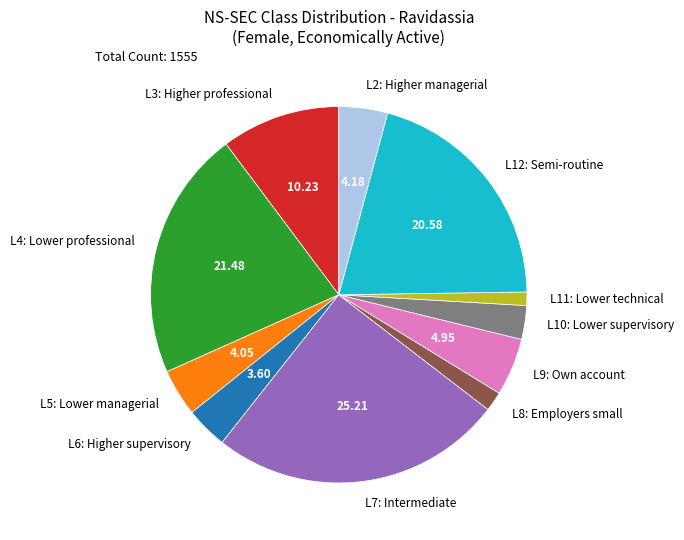

How many segments does this pie chart have?

11